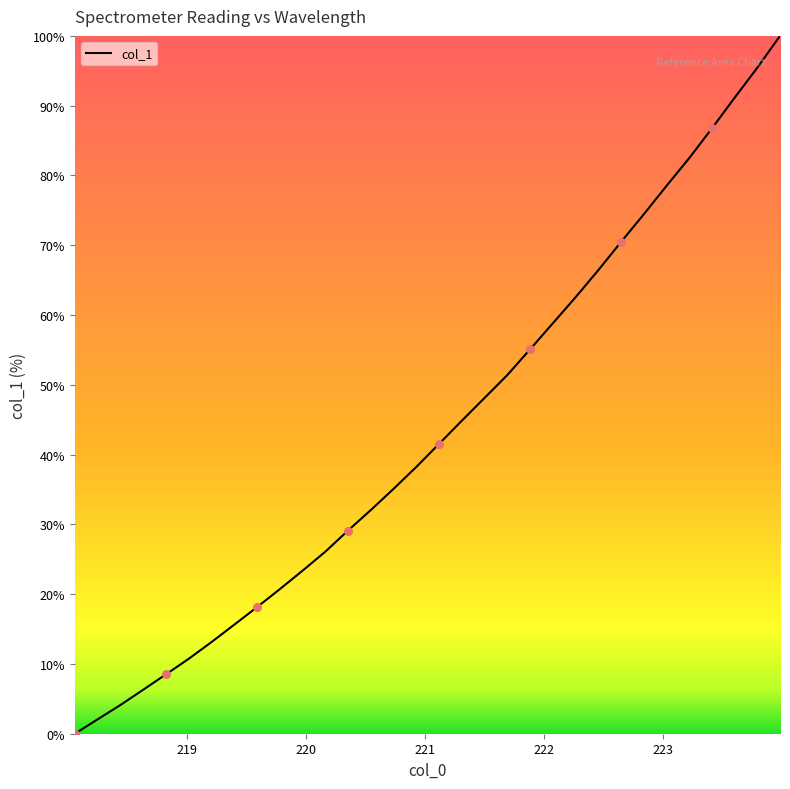

What is the greatest value displayed?

100.0